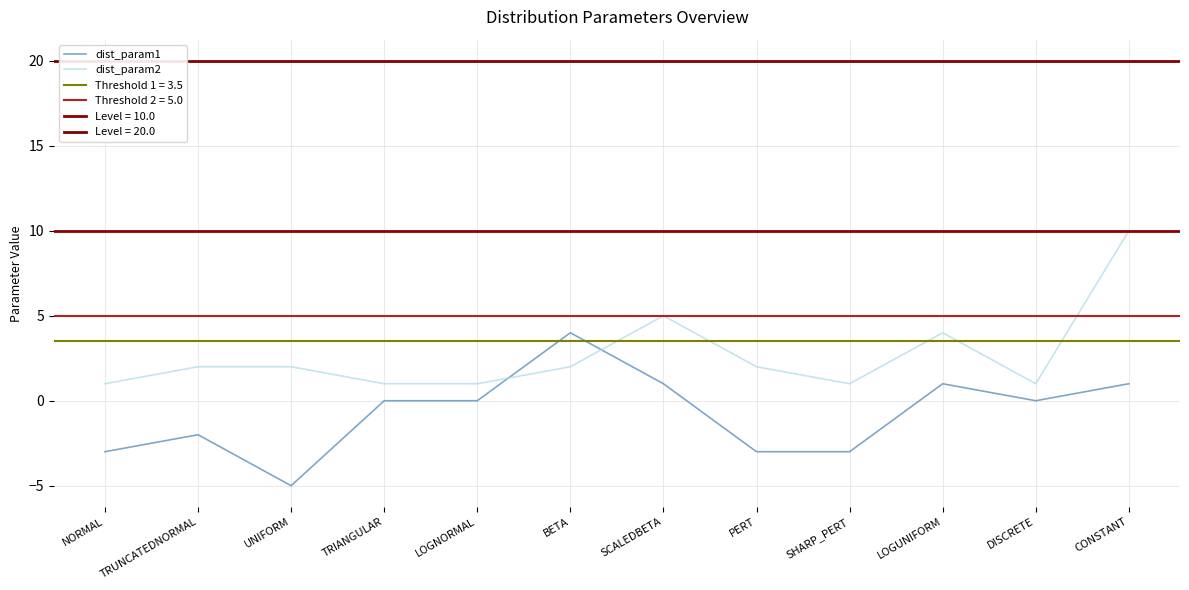

Is this an area chart (filled region under the line)?

No